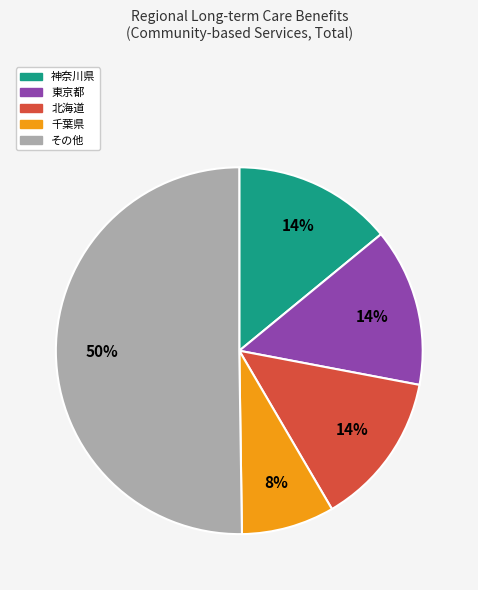

Which category accounts for the majority?

その他